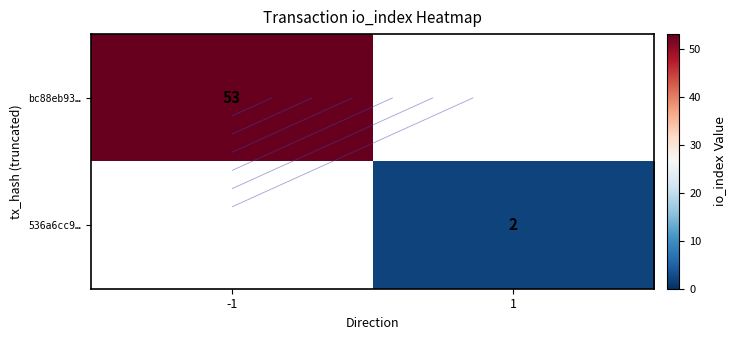

What is the sum of the 536a6cc9… values at -1 and 1?

2